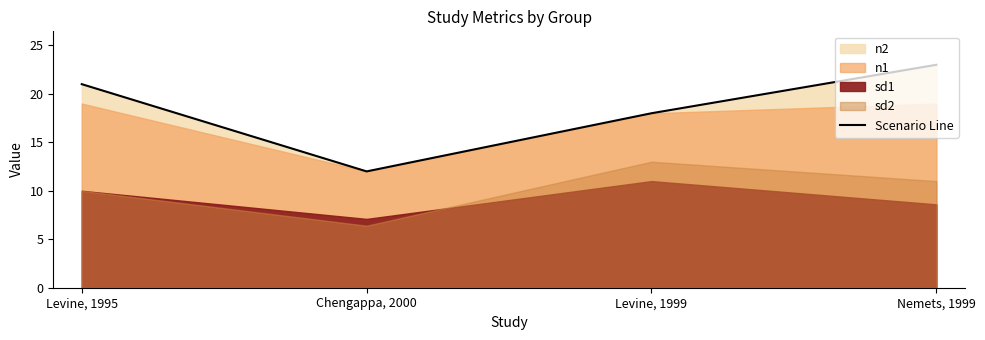

At which category does the data reach its first local valley?

Chengappa, 2000